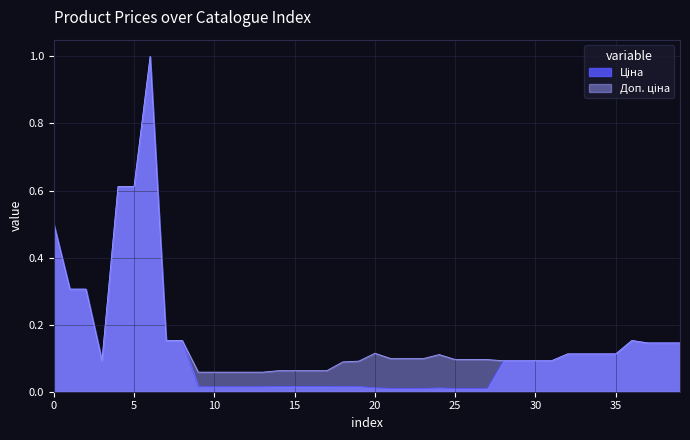

How many lines are shown in the chart?

2